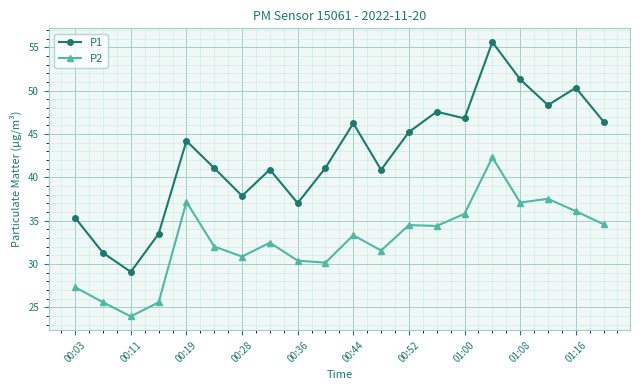

What is the highest value of the P2 series?

42.3